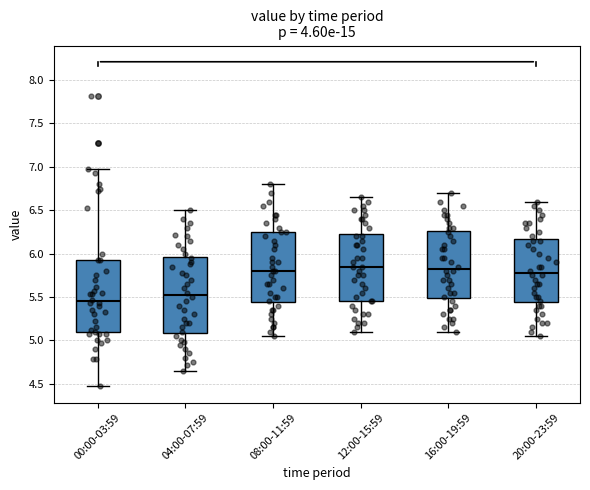

Reading left to right, transcribe this box plot: for each box, give where its median line is, the range the box spans, and where its two whiskers end, as read against the y-axis. The values are not printed on the chart, so give them approximately, as read against the axis.

00:00-03:59: median 5.45, box 5.10 to 5.95, whiskers 4.45 to 6.95
04:00-07:59: median 5.55, box 5.10 to 5.95, whiskers 4.65 to 6.50
08:00-11:59: median 5.80, box 5.45 to 6.25, whiskers 5.05 to 6.80
12:00-15:59: median 5.85, box 5.45 to 6.25, whiskers 5.10 to 6.65
16:00-19:59: median 5.85, box 5.50 to 6.25, whiskers 5.10 to 6.70
20:00-23:59: median 5.80, box 5.45 to 6.15, whiskers 5.05 to 6.60